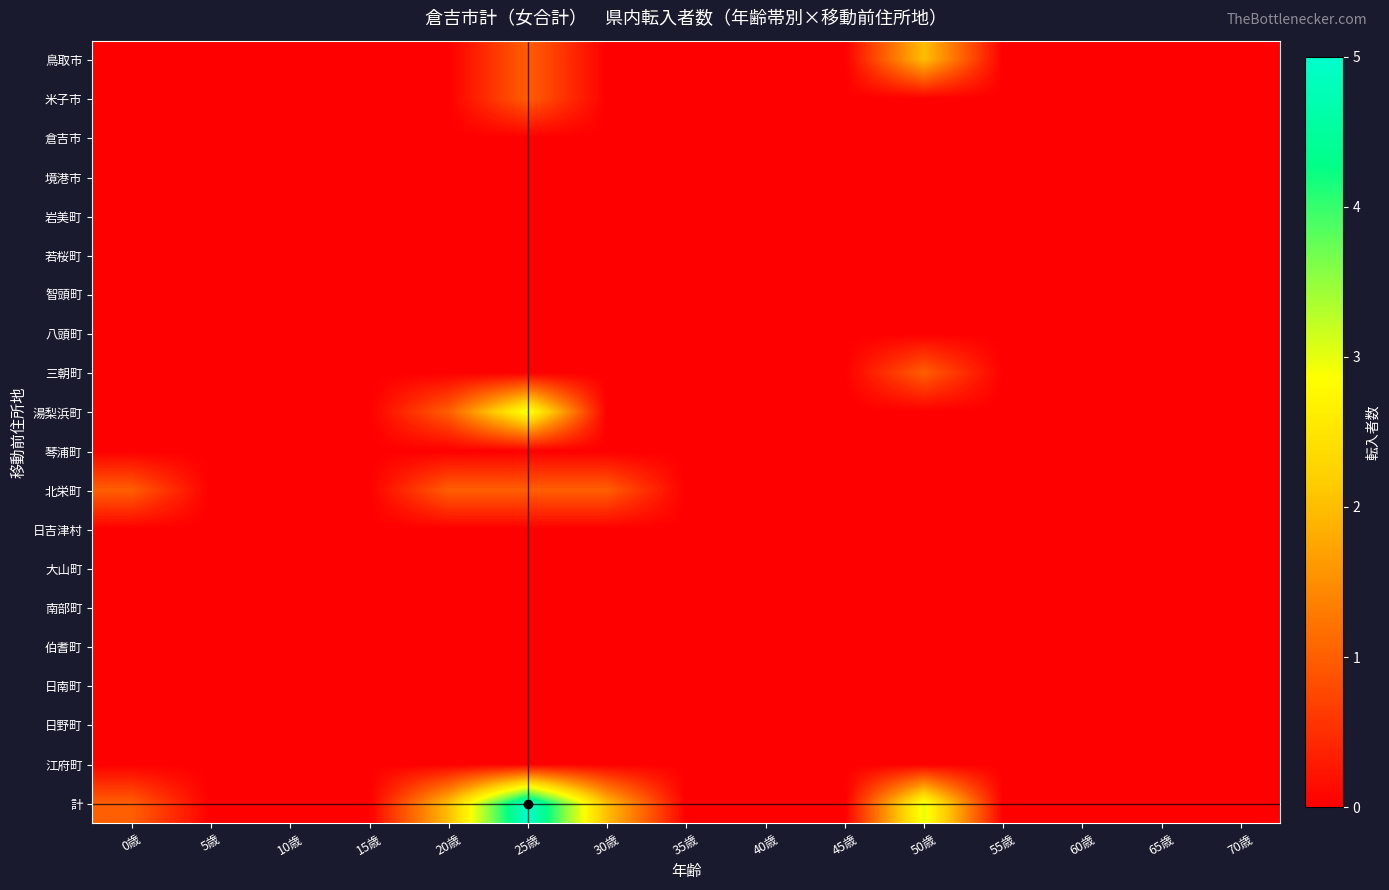

Which category has the highest value across all series?

25歳